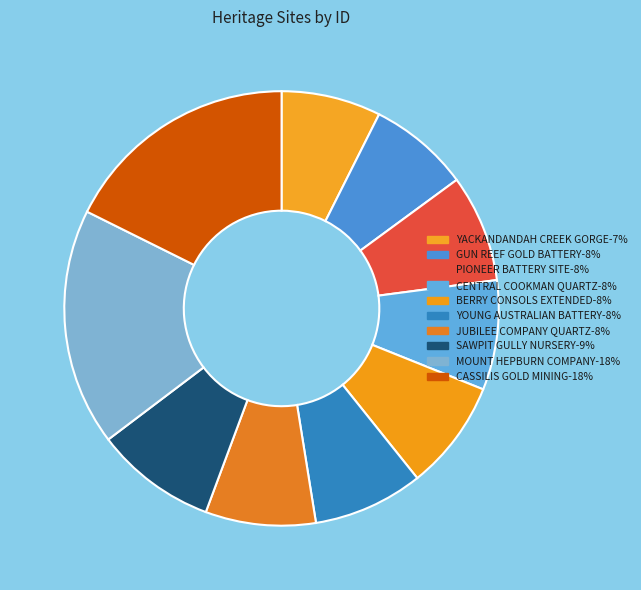

Count the number of slices in the pie.

10